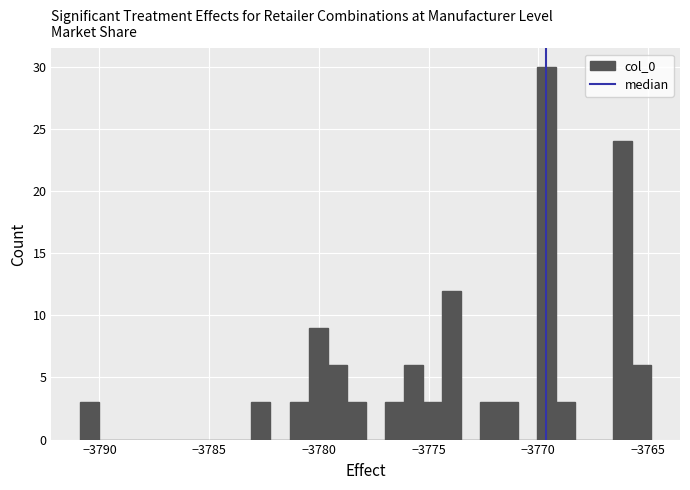

Around what value on the x-axis is the tallest bar? Give the approximate position of its centre, as read against the axis.

-3769.5